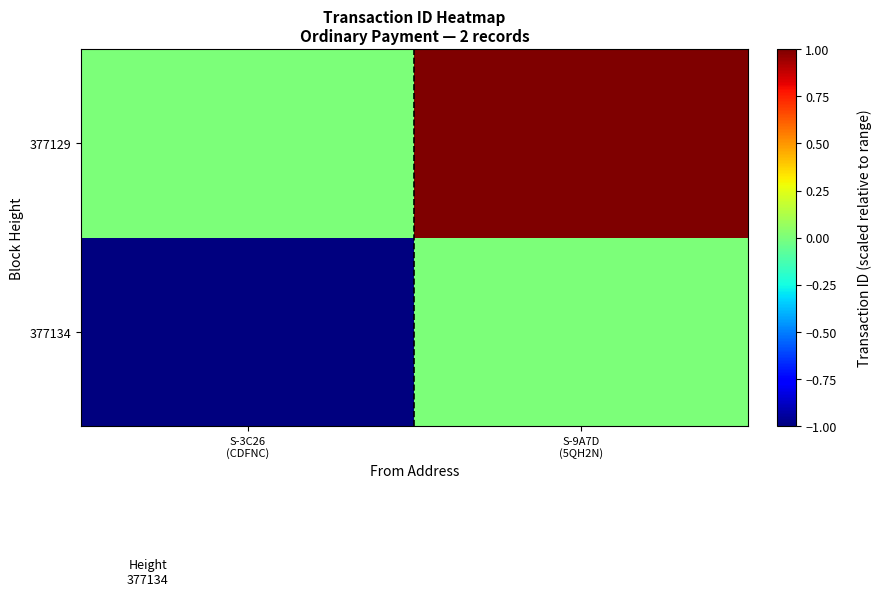

Reading left to right, what are all the values shown in this chart?

377134: S-3C26
(CDFNC)=-1	S-9A7D
(5QH2N)=0
377129: S-3C26
(CDFNC)=0	S-9A7D
(5QH2N)=1